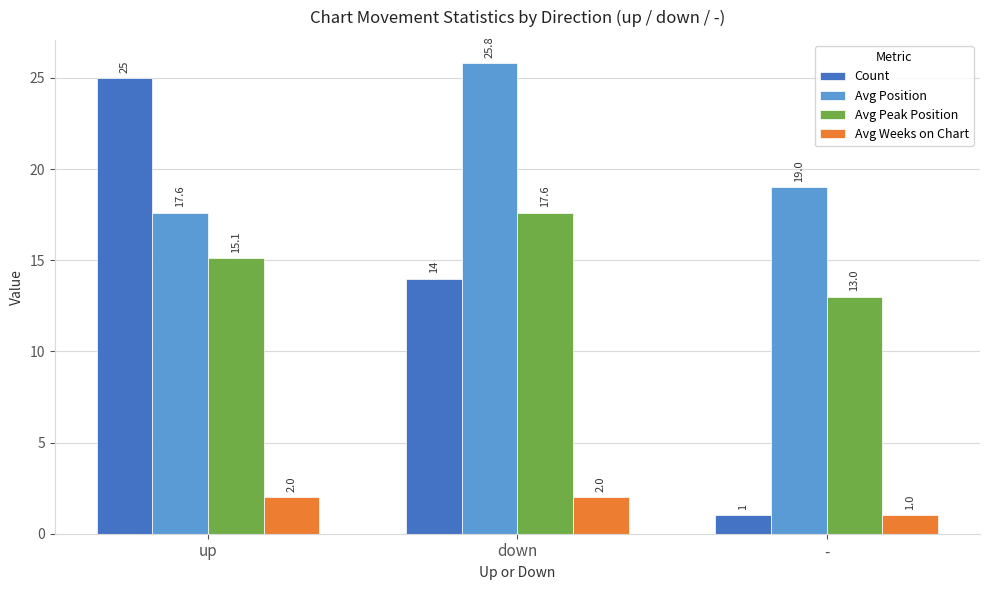

List the series in order of their peak value, highest first.

Avg Position, Count, Avg Peak Position, Avg Weeks on Chart